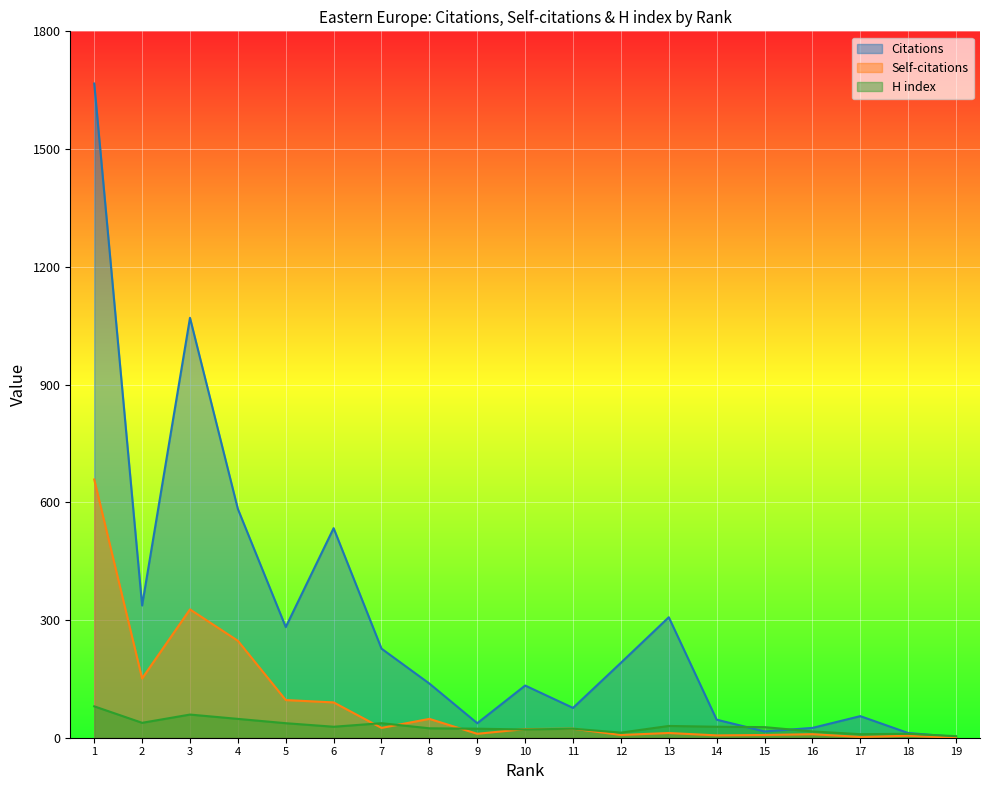

List the series in order of their peak value, lowest first.

H index, Self-citations, Citations